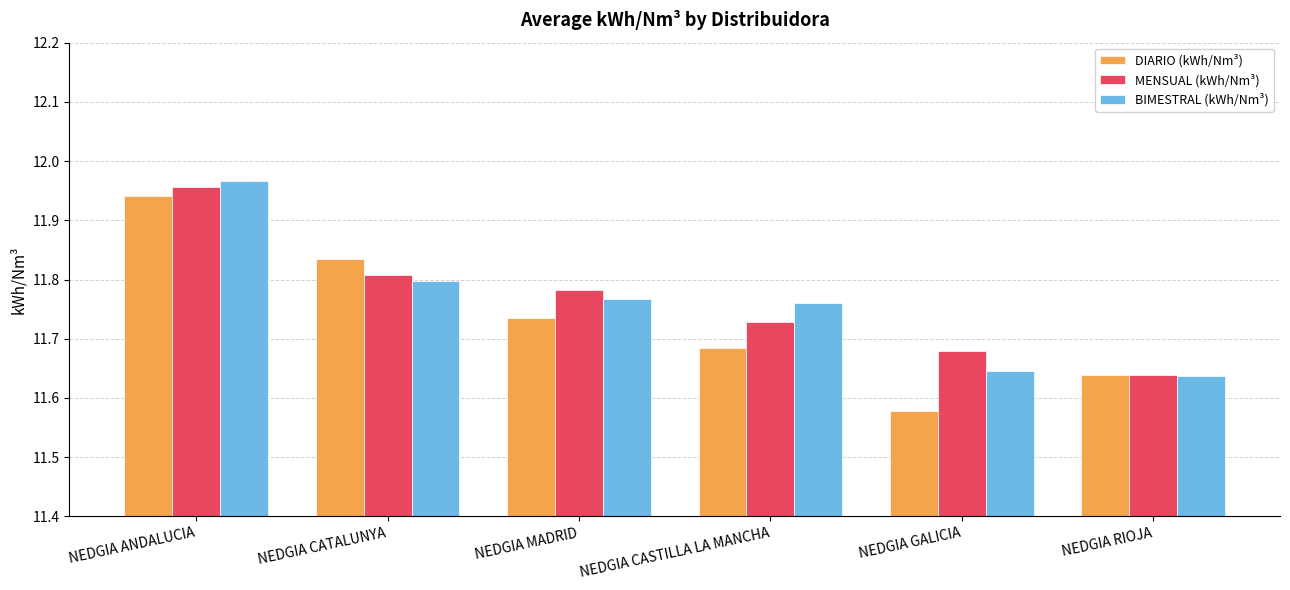

Which series has the widest spread of values?

DIARIO (kWh/Nm³)